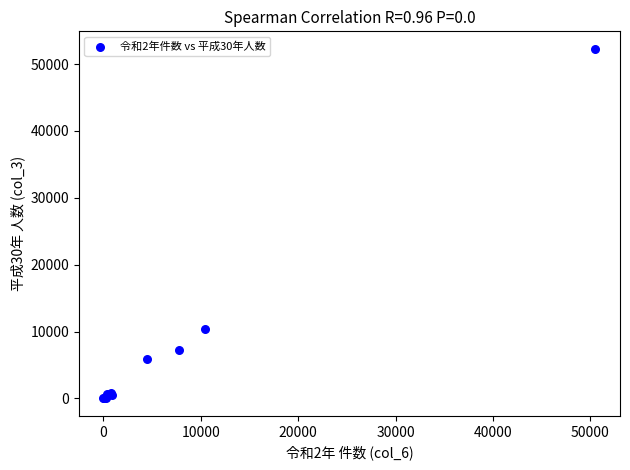

What Y value in the scatter plot is closest to 26148?

10396